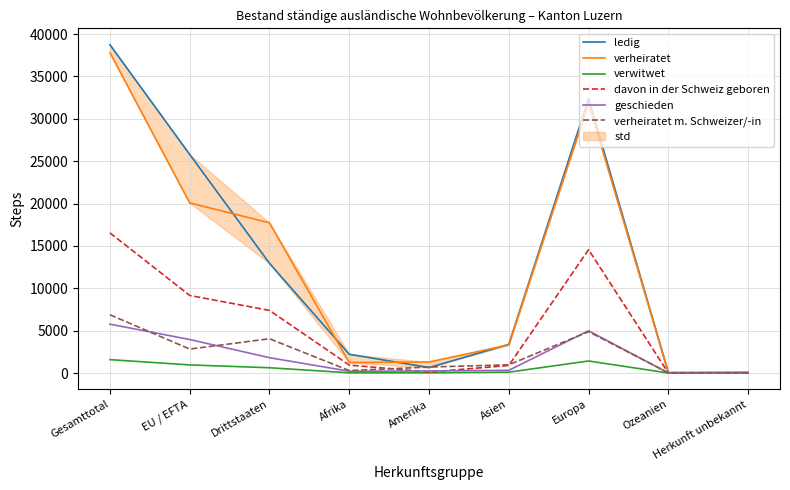

Reading left to right, extract all data points from this chart.

ledig: Gesamttotal=38733	EU / EFTA=25789	Drittstaaten=12944	Afrika=2213	Amerika=646	Asien=3380	Europa=32372	Ozeanien=36	Herkunft unbekannt=86
verheiratet: Gesamttotal=37793	EU / EFTA=20071	Drittstaaten=17722	Afrika=1239	Amerika=1302	Asien=3311	Europa=31836	Ozeanien=65	Herkunft unbekannt=40
verwitwet: Gesamttotal=1579	EU / EFTA=957	Drittstaaten=622	Afrika=28	Amerika=24	Asien=100	Europa=1422	Ozeanien=0	Herkunft unbekannt=5
davon in der Schweiz geboren: Gesamttotal=16538	EU / EFTA=9151	Drittstaaten=7387	Afrika=939	Amerika=118	Asien=890	Europa=14555	Ozeanien=5	Herkunft unbekannt=31
geschieden: Gesamttotal=5764	EU / EFTA=3955	Drittstaaten=1809	Afrika=212	Amerika=240	Asien=319	Europa=4983	Ozeanien=7	Herkunft unbekannt=3
verheiratet m. Schweizer/-in: Gesamttotal=6872	EU / EFTA=2827	Drittstaaten=4045	Afrika=288	Amerika=706	Asien=968	Europa=4882	Ozeanien=27	Herkunft unbekannt=1